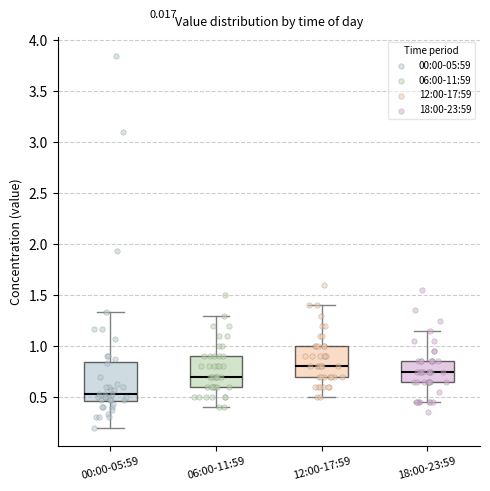

Reading left to right, transcribe this box plot: for each box, give where its median line is, the range the box spans, and where its two whiskers end, as read against the y-axis. The values are not printed on the chart, so give them approximately, as read against the axis.

00:00-05:59: median 0.55, box 0.45 to 0.85, whiskers 0.20 to 1.35
06:00-11:59: median 0.70, box 0.60 to 0.90, whiskers 0.40 to 1.30
12:00-17:59: median 0.80, box 0.70 to 1.00, whiskers 0.50 to 1.40
18:00-23:59: median 0.75, box 0.65 to 0.85, whiskers 0.45 to 1.15